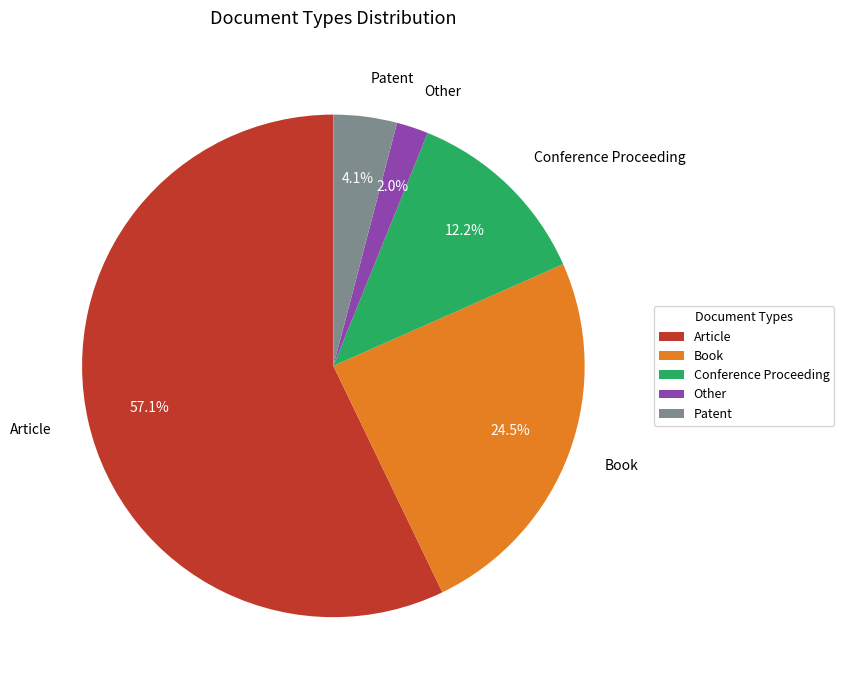

How many slices are in this pie chart?

5